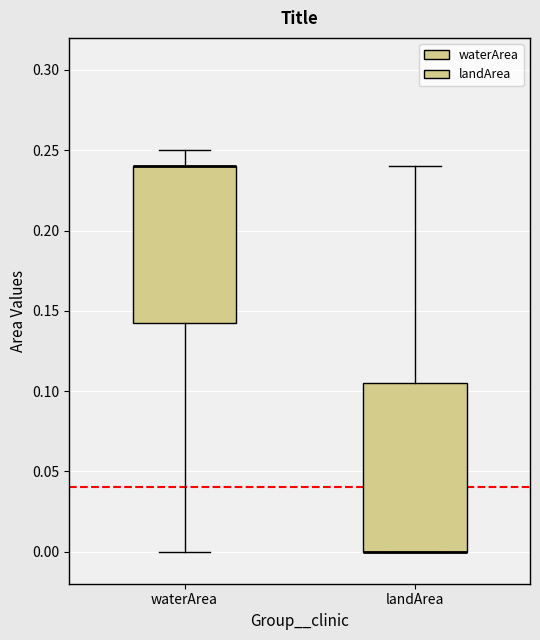

Where is the lower edge of the box for landArea on the y-axis? The values are not printed on the chart, so give them approximately, as read against the axis.

0.000